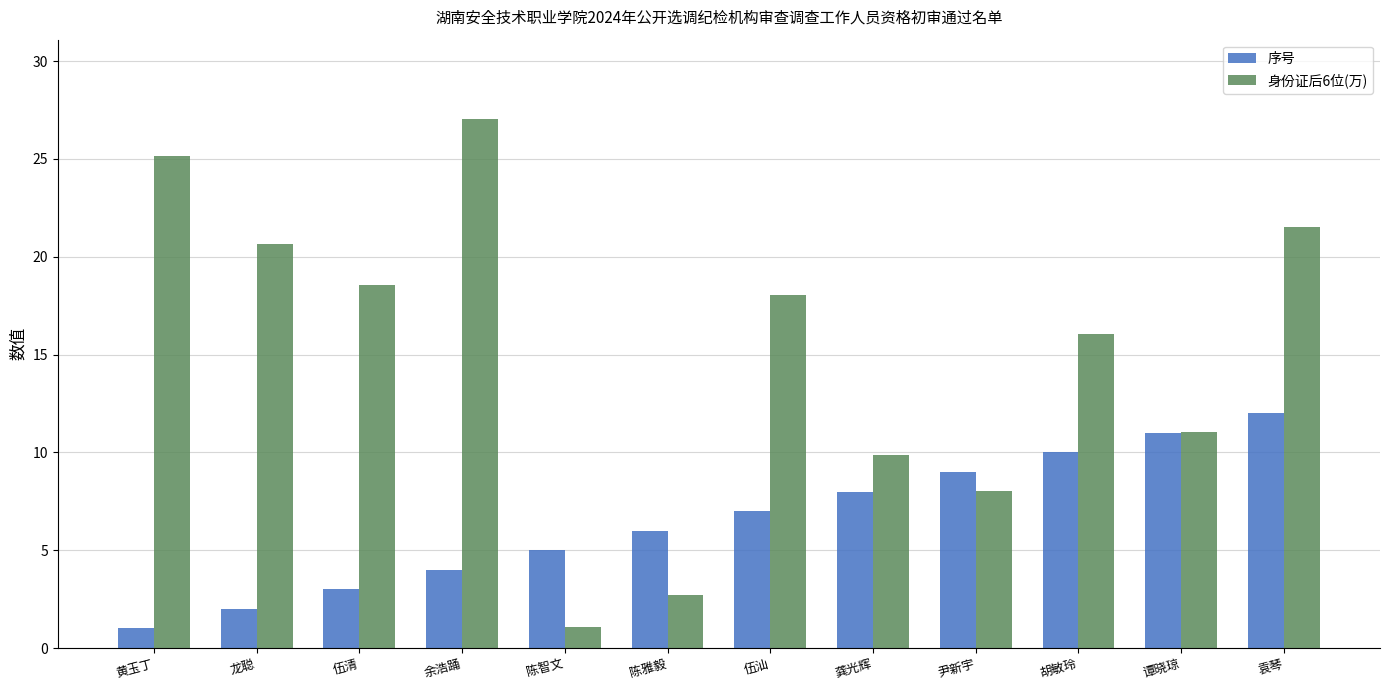

How many bars are there in each group?

2